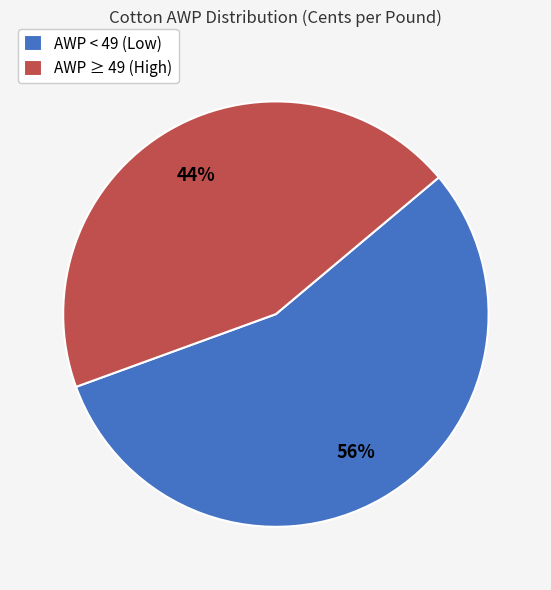

The AWP ≥ 49 (High) slice represents 44% of the pie. True or false?

True